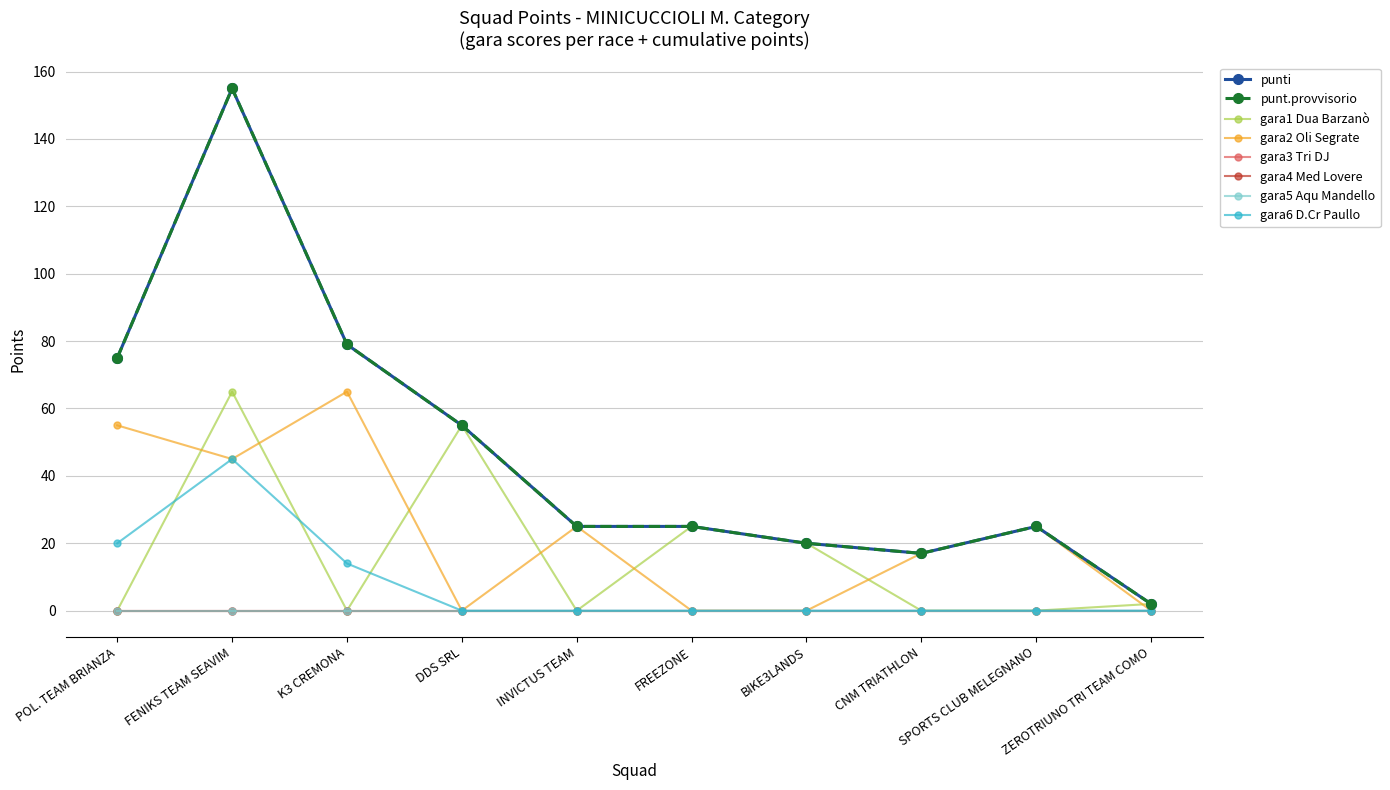

Is this an area chart (filled region under the line)?

No